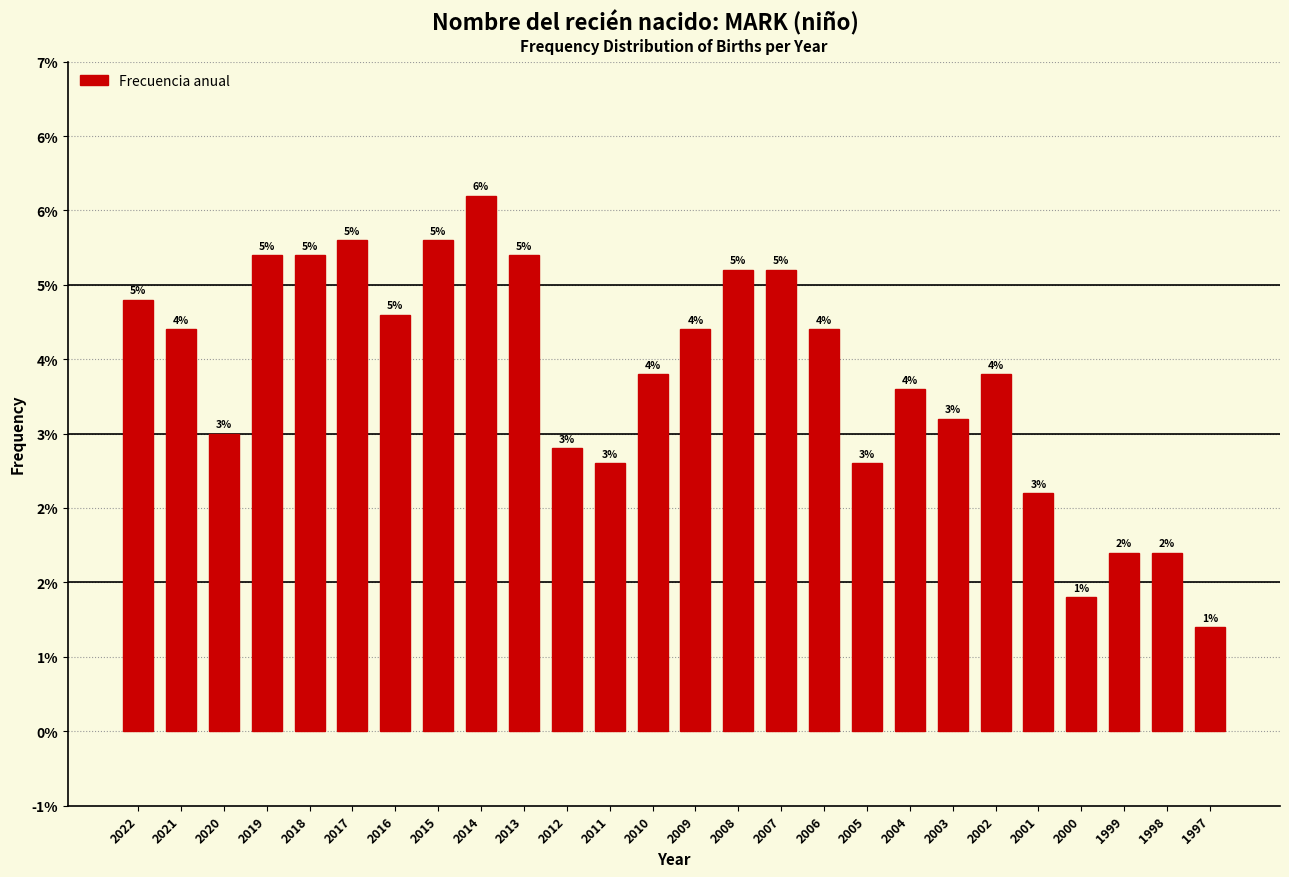

Are the bars horizontal?

No